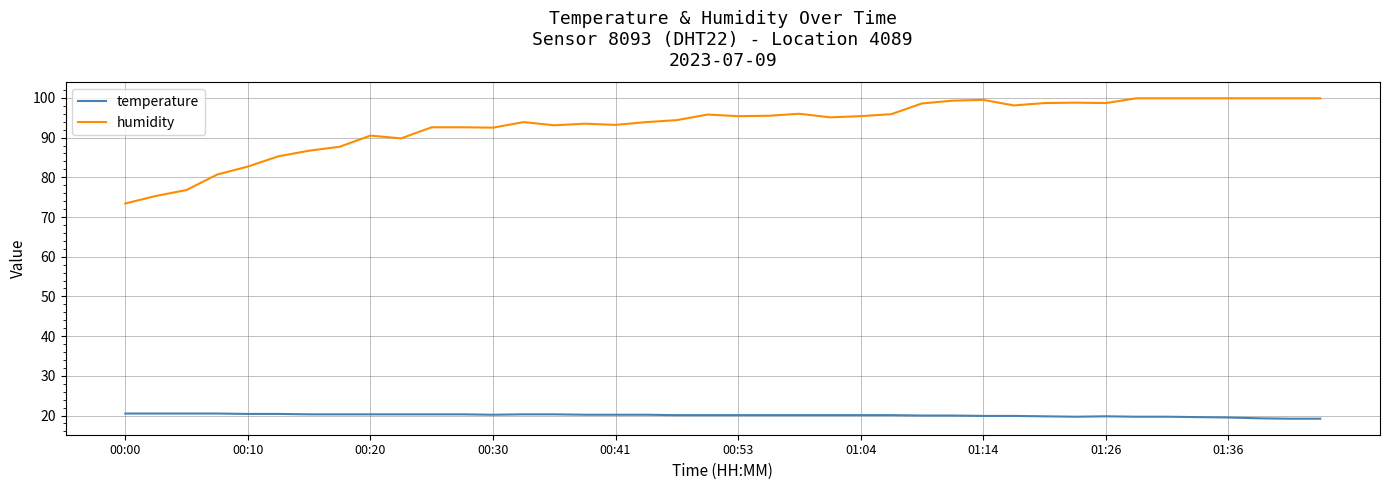

How many distinct data groups are displayed?

2